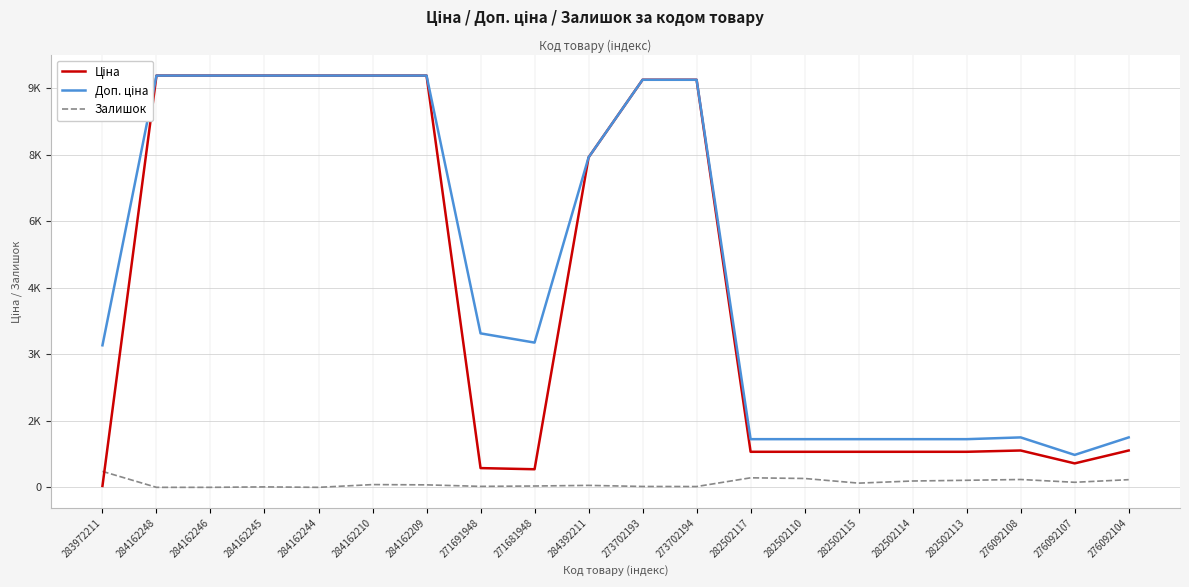

Which series has the largest total across all categories?

Доп. ціна